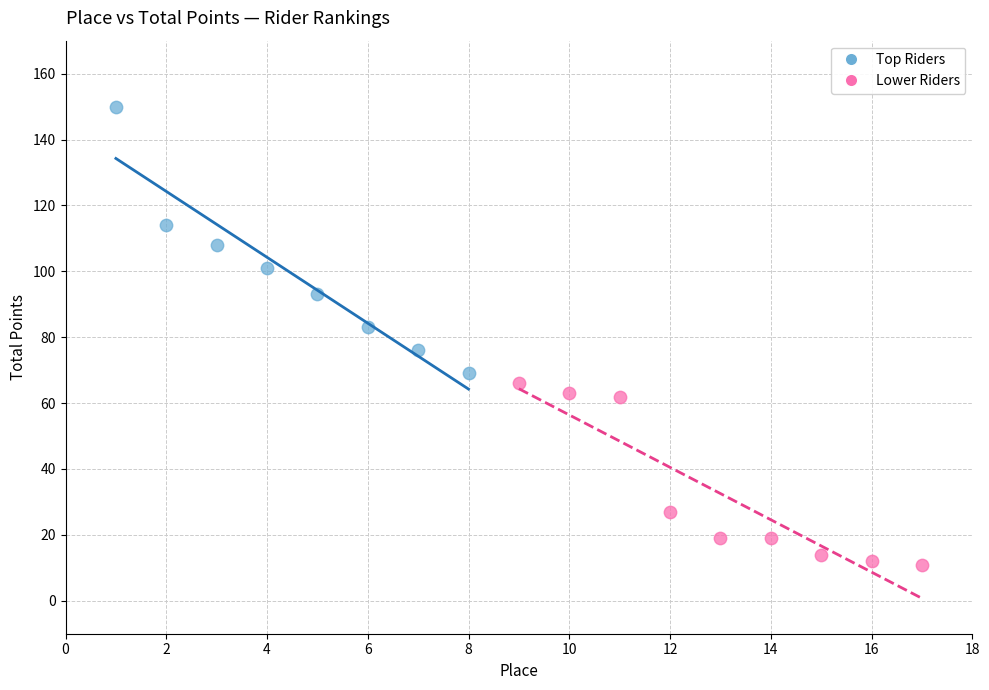

Which series contains the lowest Y value?

Lower Riders